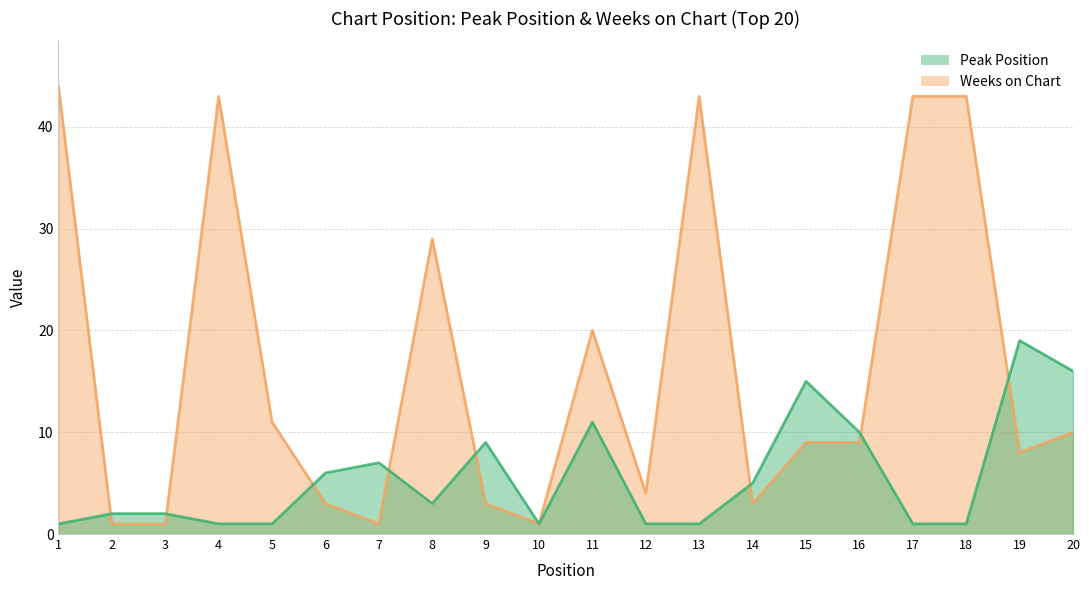

Reading right to left, transcribe all the data shown in this chart.

Peak Position: 20=16	19=19	18=1	17=1	16=10	15=15	14=5	13=1	12=1	11=11	10=1	9=9	8=3	7=7	6=6	5=1	4=1	3=2	2=2	1=1
Weeks on Chart: 20=10	19=8	18=43	17=43	16=9	15=9	14=3	13=43	12=4	11=20	10=1	9=3	8=29	7=1	6=3	5=11	4=43	3=1	2=1	1=44